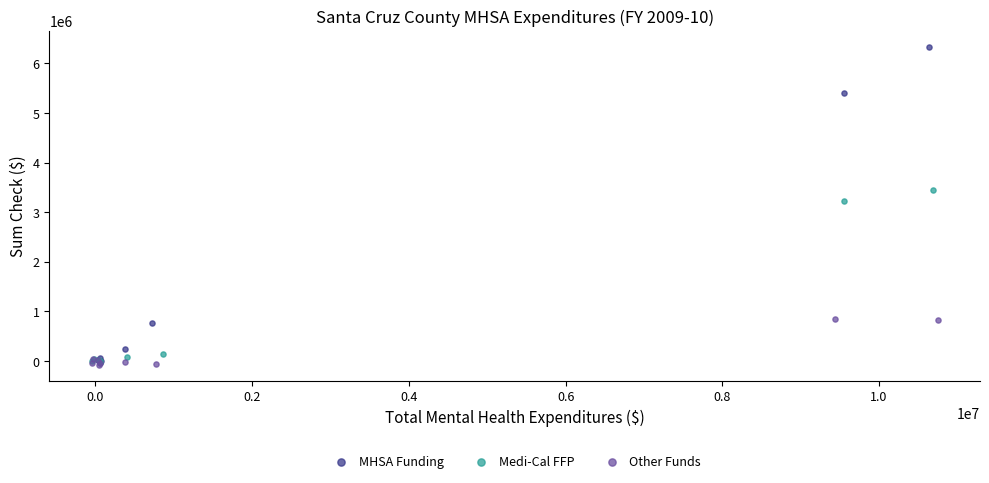

Which series contains the highest Y value?

MHSA Funding